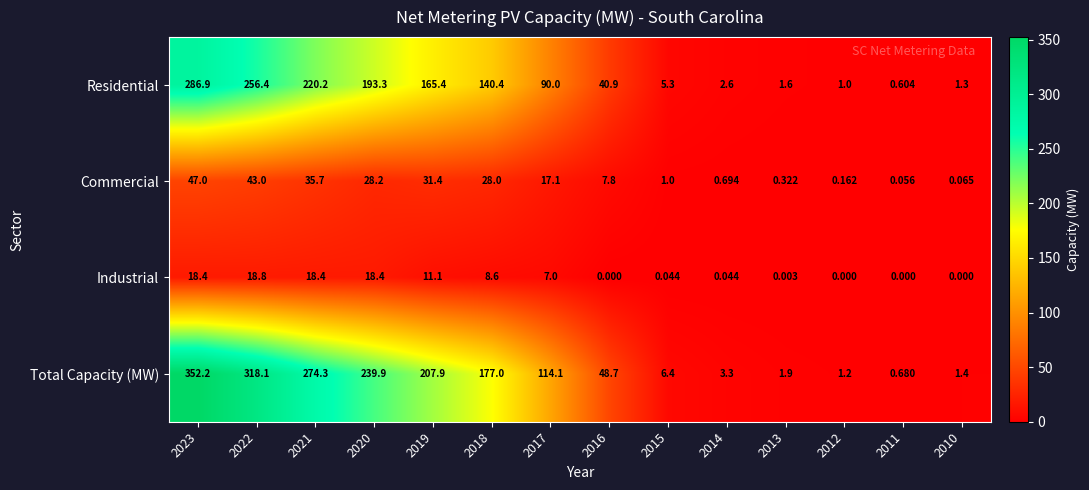

Rank the series by their maximum value, from highest to lowest.

Total Capacity (MW), Residential, Commercial, Industrial